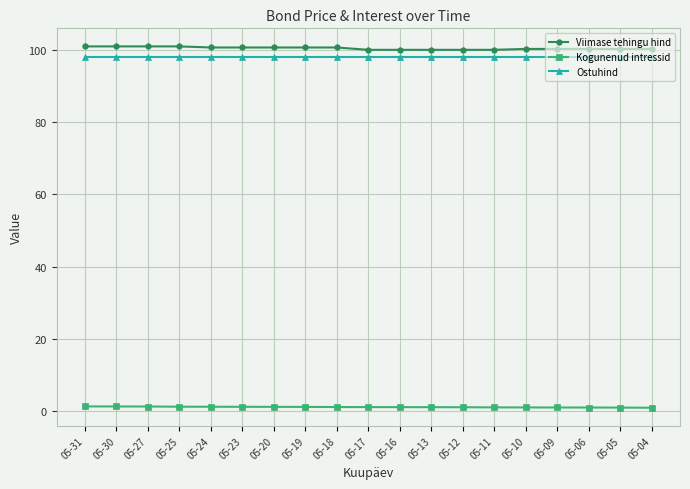

Is it true that Viimase tehingu hind equals 100.1 at 05-11?

True